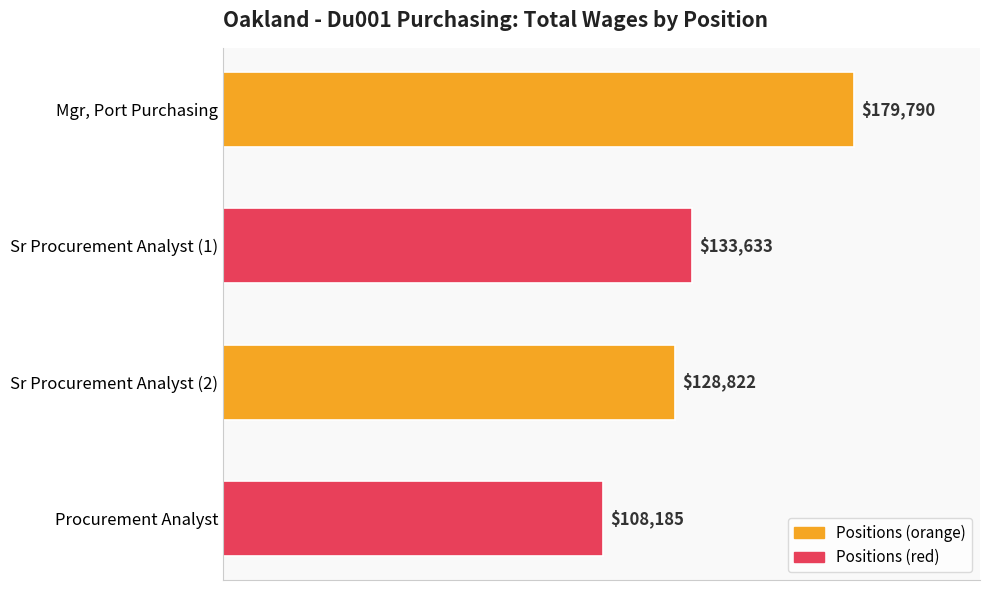

What is the sum of all values?

550430